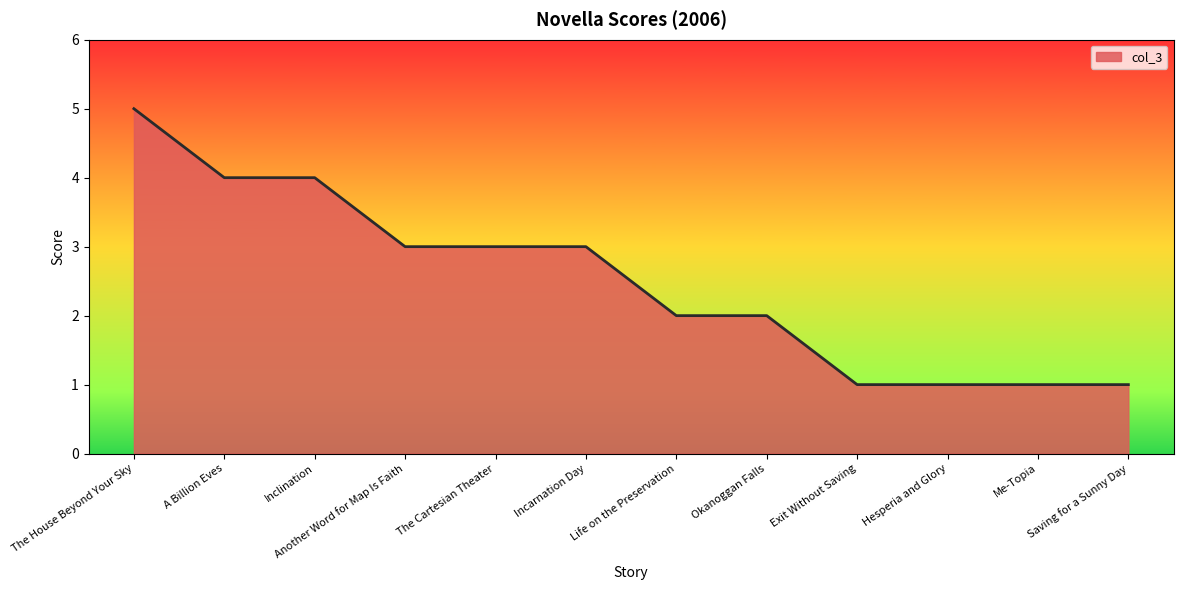

Reading left to right, transcribe all the data shown in this chart.

5	4	4	3	3	3	2	2	1	1	1	1